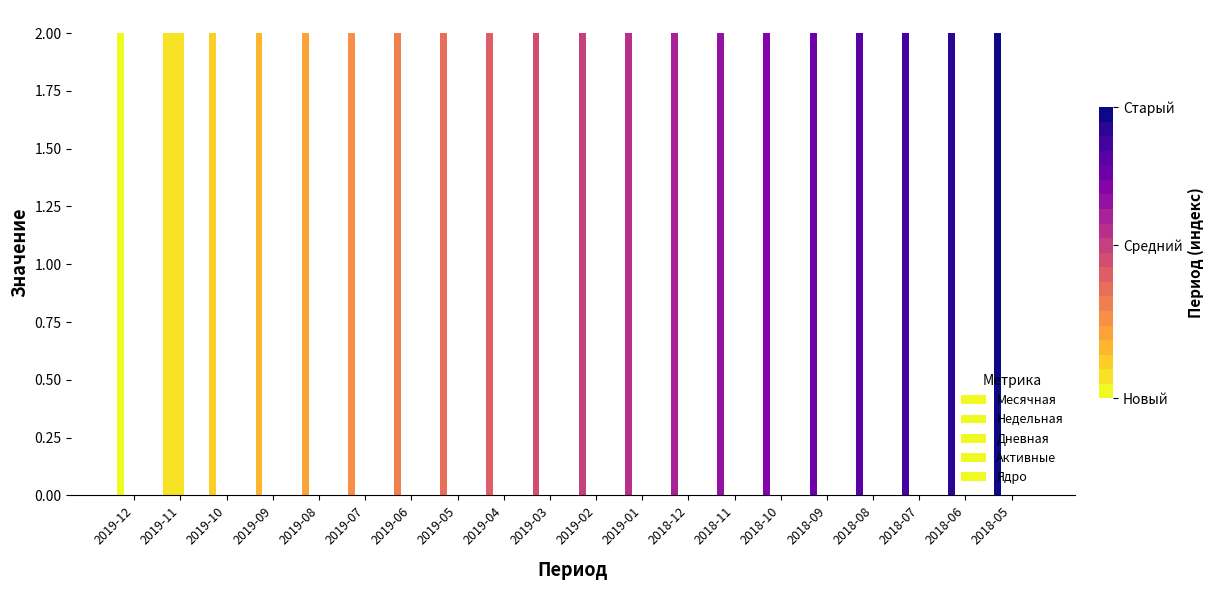

Which label corresponds to the smallest value in the chart?

2019-12